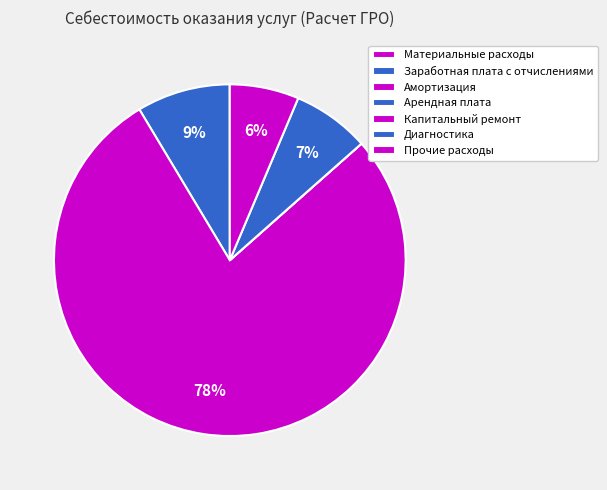

Which category has the biggest portion of the pie?

Амортизация